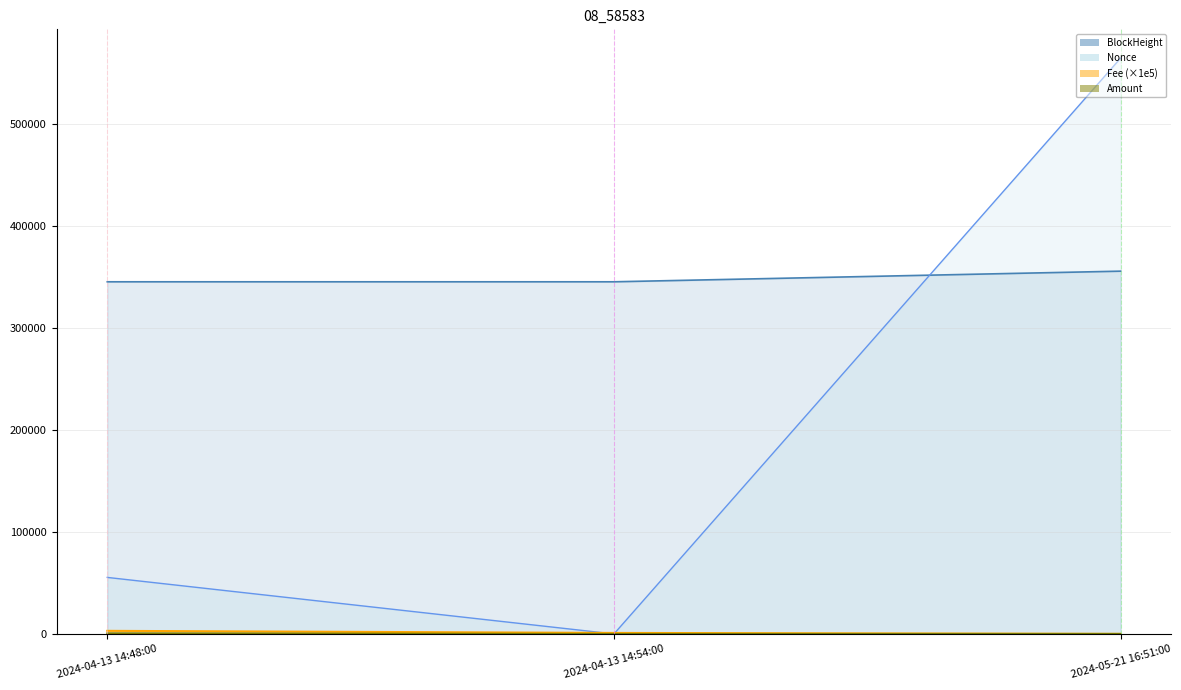

What value does the BlockHeight series have at 2024-04-13 14:48:00?

345496.0